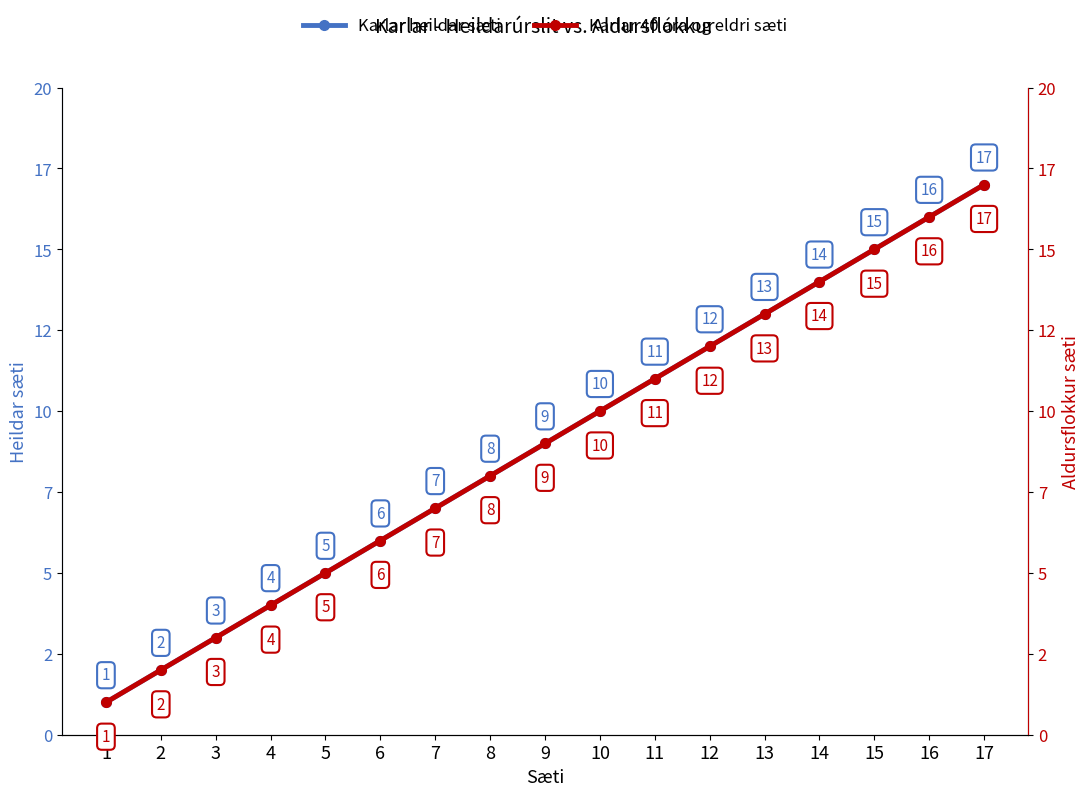

How many values in the Karlar heildar sæti series exceed 9?

8